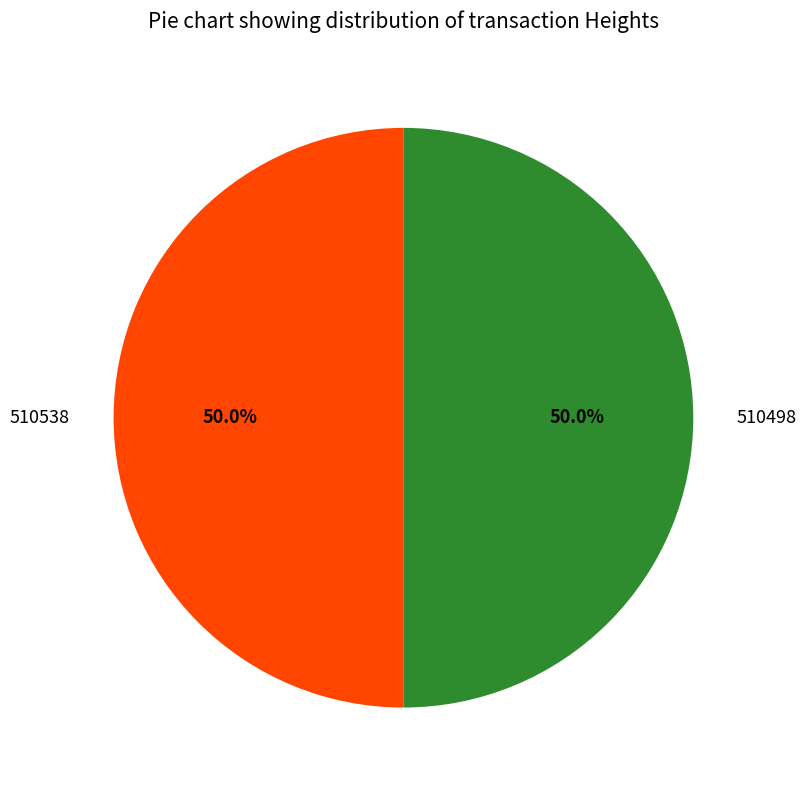

To the nearest percent, what is the average slice percentage?

50%